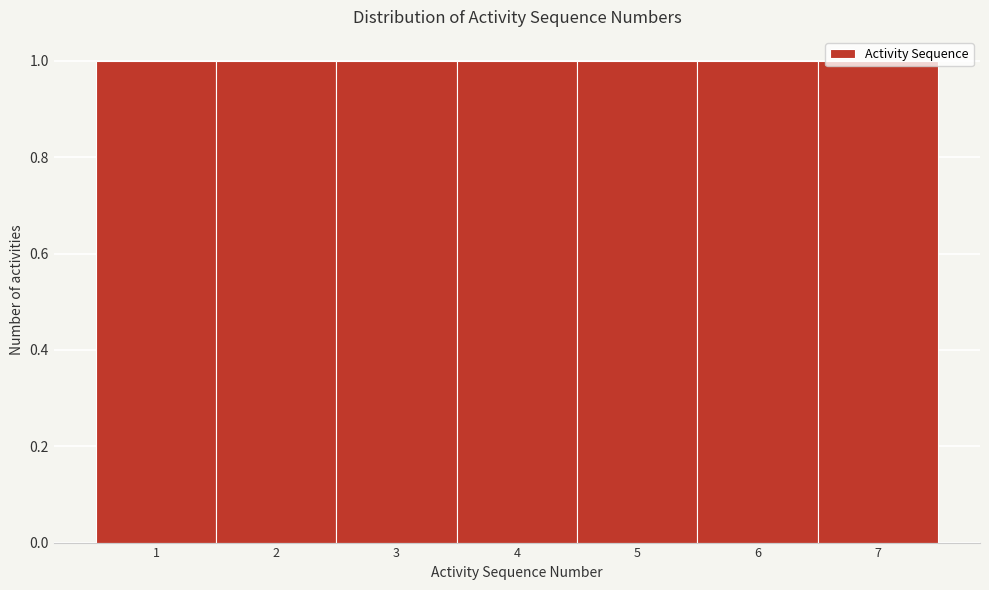

Reading left to right, transcribe this chart: for each bar, give the range it covers on the x-axis and its height. The values are not printed on the chart, so give them approximately, as read against the axis.

0.5 to 1.5: 1
1.5 to 2.5: 1
2.5 to 3.5: 1
3.5 to 4.5: 1
4.5 to 5.5: 1
5.5 to 6.5: 1
6.5 to 7.5: 1